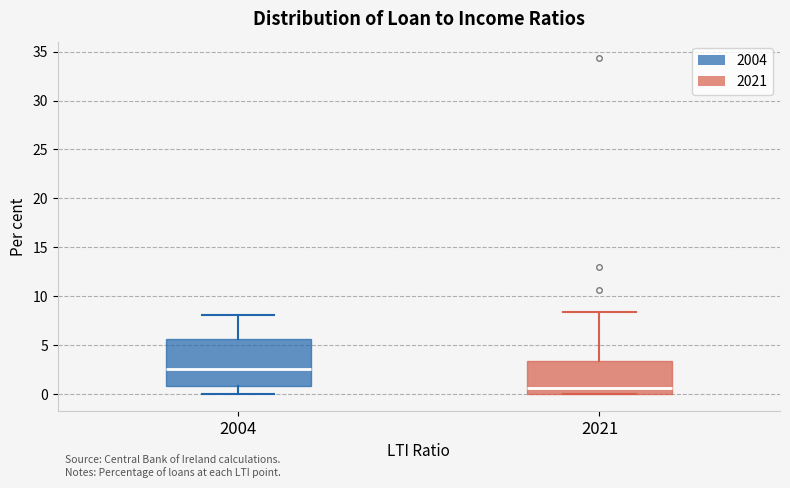

Which box is the tallest, from its lower edge to its upper edge?

2004